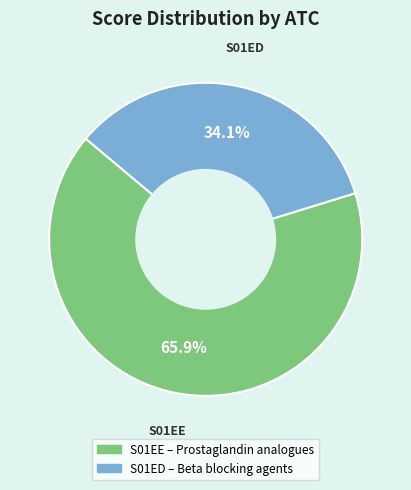

To the nearest percent, what percentage of the pie is S01EE?

66%